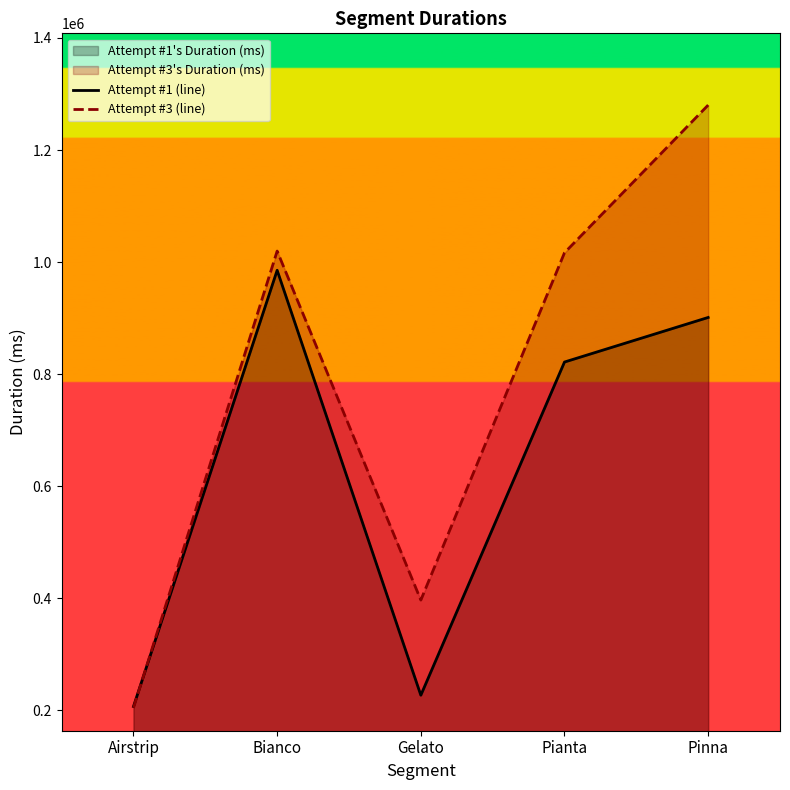

What is the label of the 2nd point from the left?

Bianco